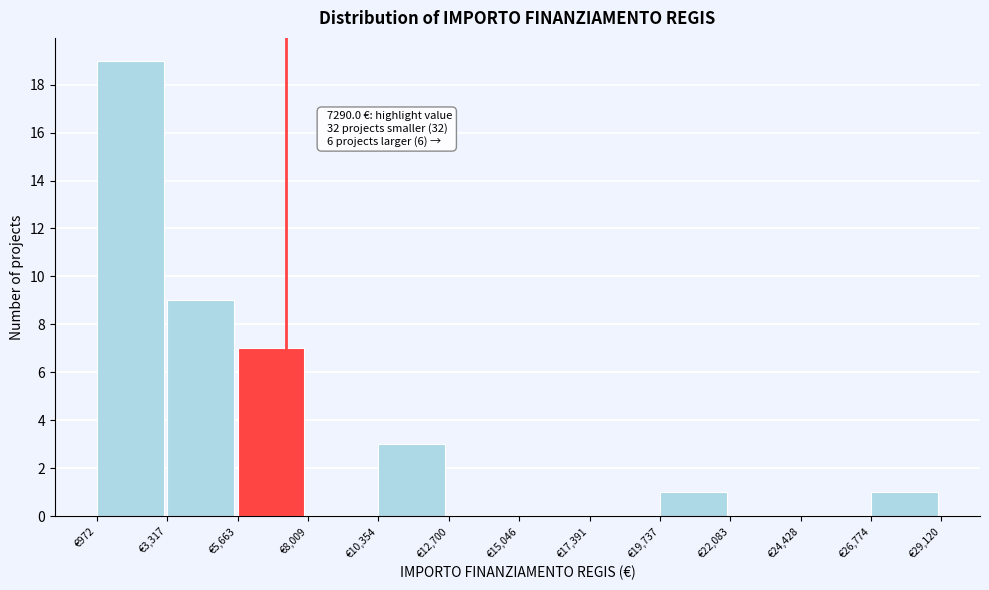

Over which range of the x-axis is the bar tallest?

1000 to 3500